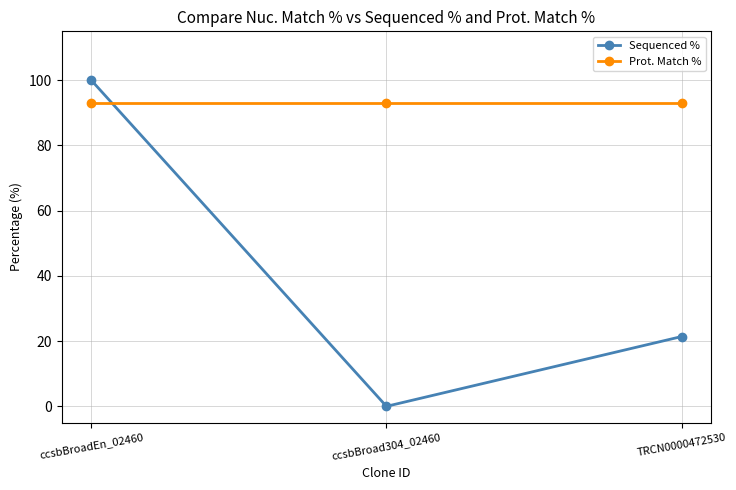

Reading left to right, transcribe all the data shown in this chart.

Sequenced %: 100.0	0.0	21.4
Prot. Match %: 93.1	93.1	93.1